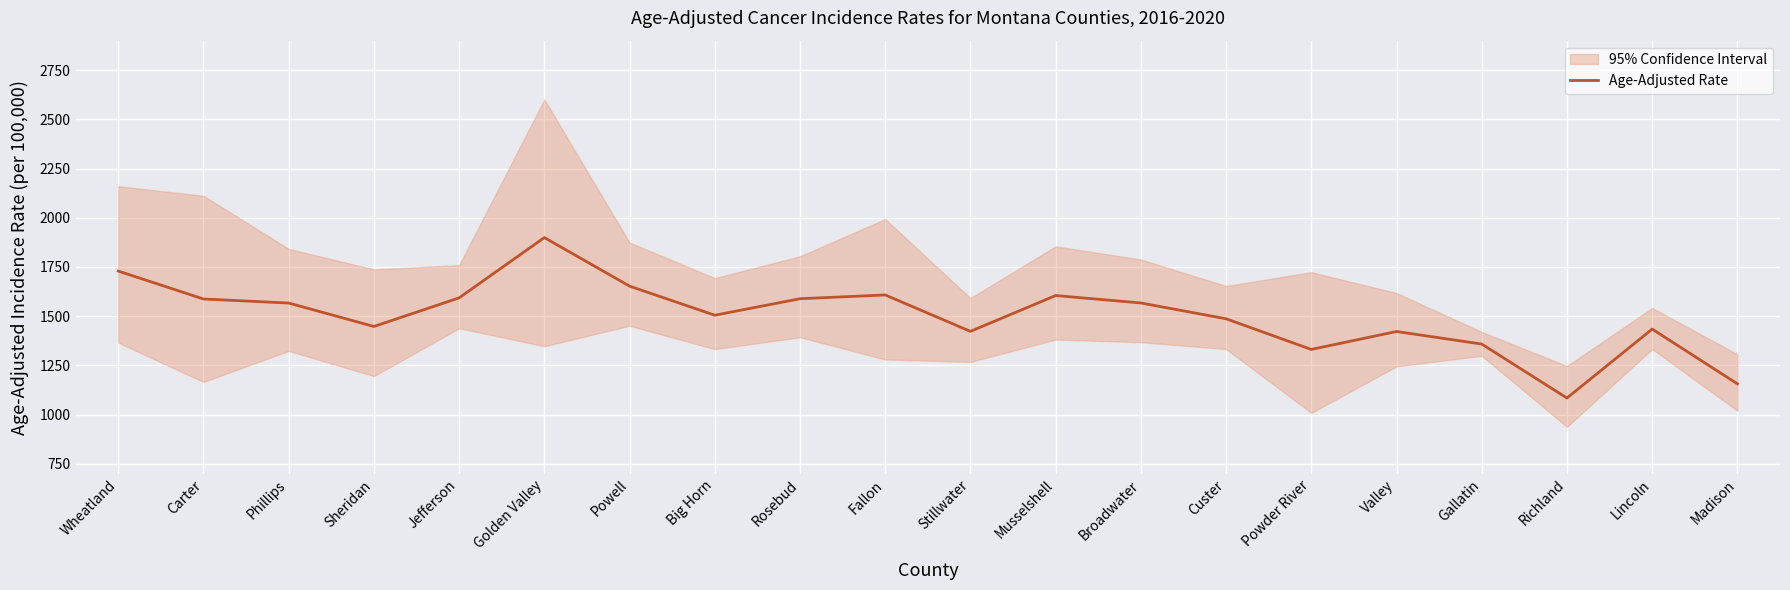

Is it true that the value at Custer is 1486.6?

True